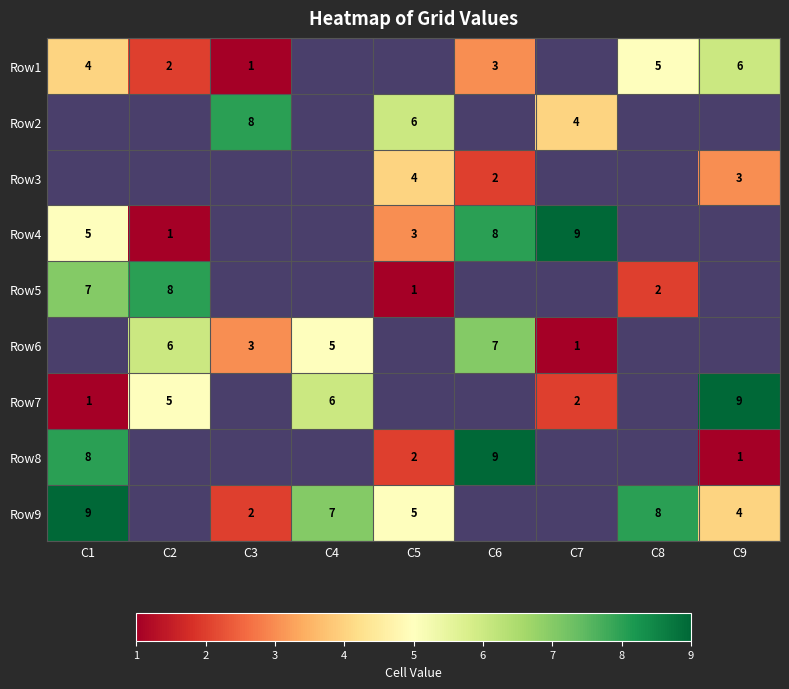

At how many categories does at least one series exceed 8?

4